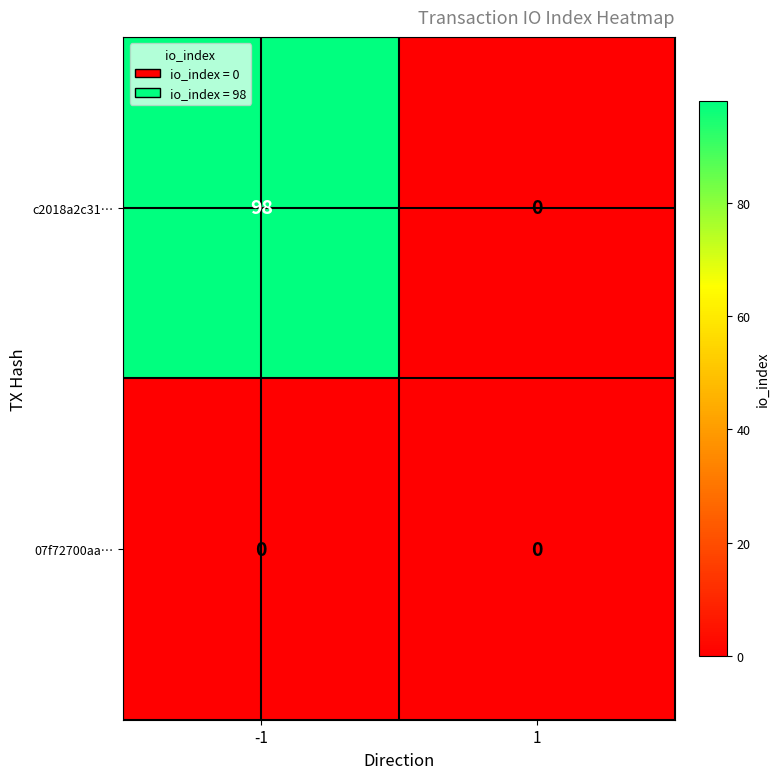

What is the greatest value displayed?

98